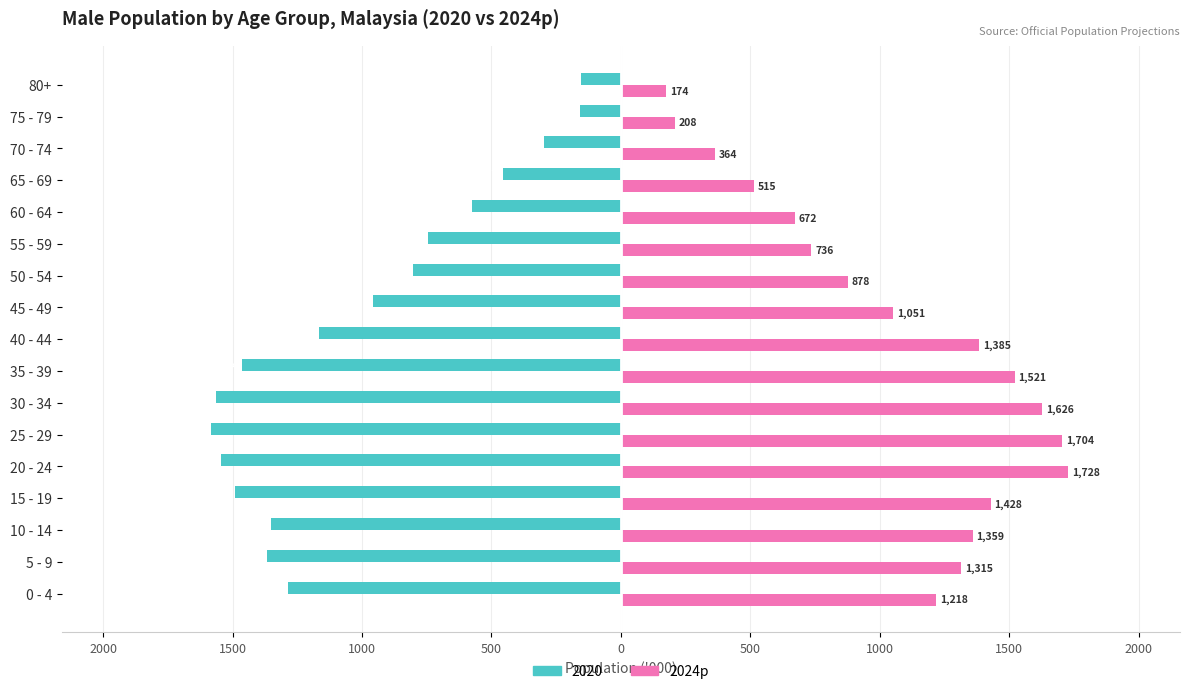

What are all the series names shown in the legend?

2020, 2024p